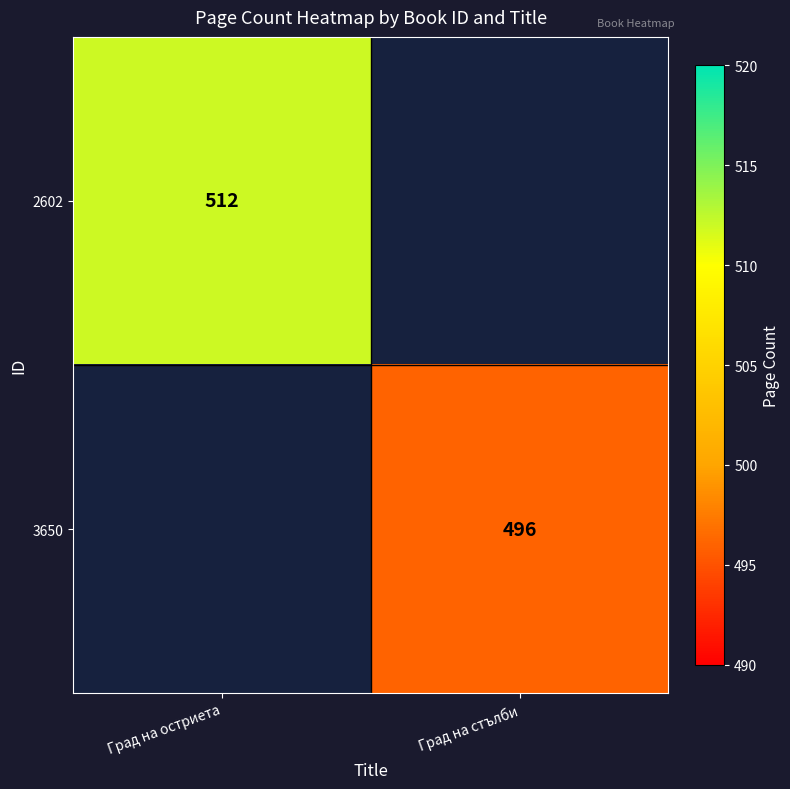

The 3650 series shows 226 at Град на стълби. True or false?

False